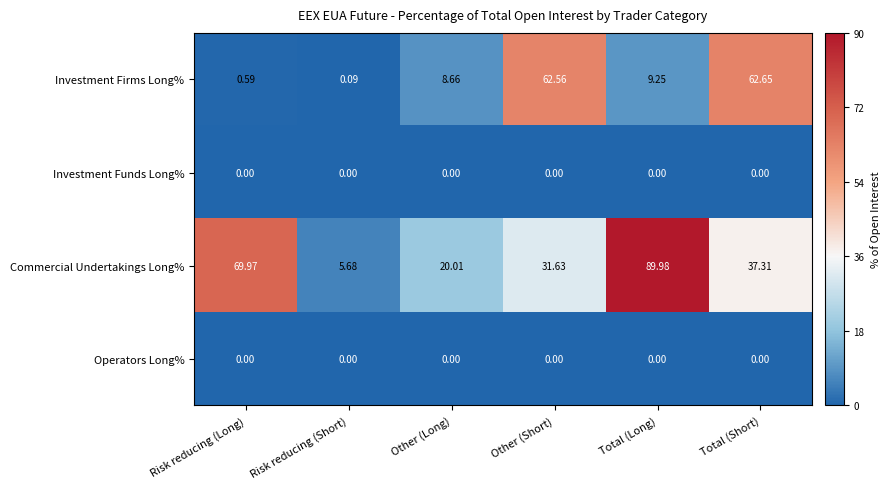

At which label does Investment Firms Long% reach its peak?

Total (Short)